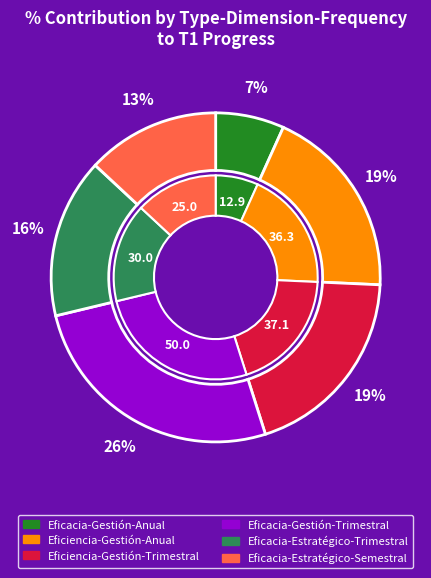

Is there any slice that represents more than half of the pie?

No